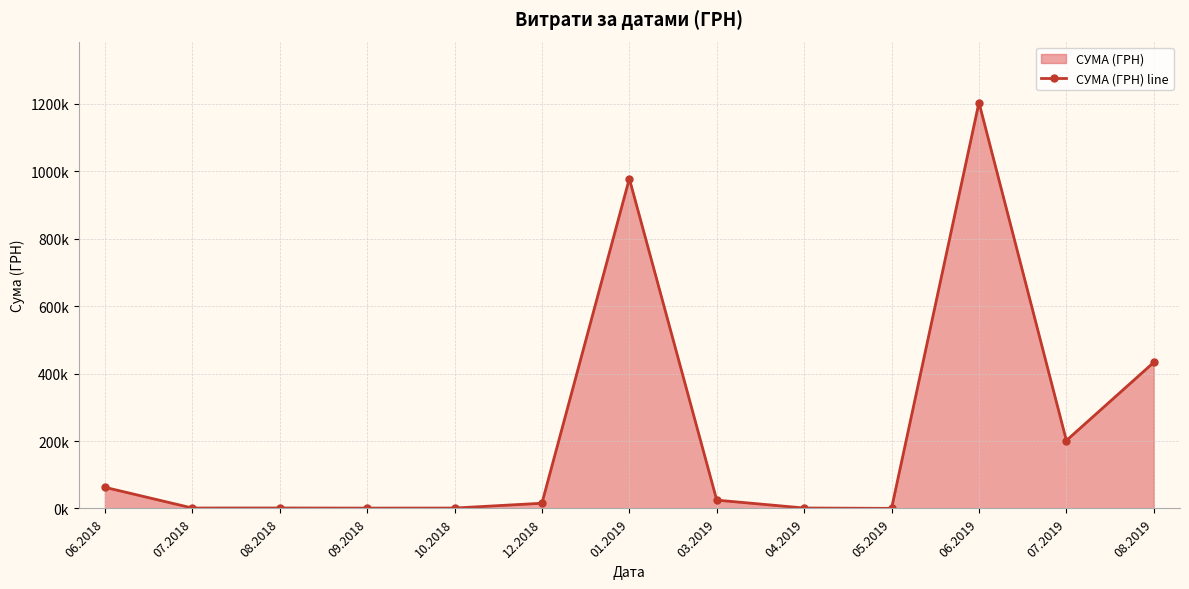

Rank the categories by value from lowest to highest.

05.2019, 09.2018, 10.2018, 07.2018, 04.2019, 08.2018, 12.2018, 03.2019, 06.2018, 07.2019, 08.2019, 01.2019, 06.2019